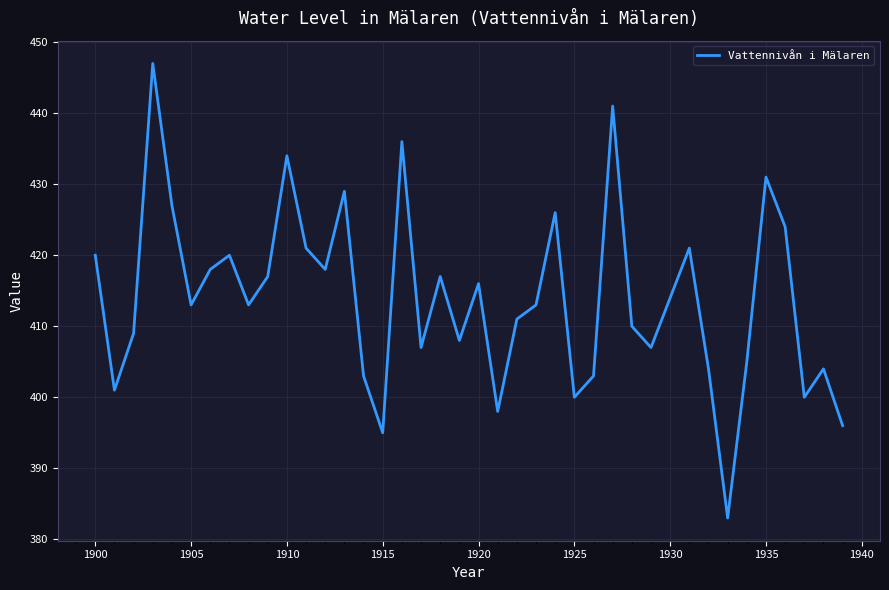

Does the chart display data point markers on the line(s)?

No